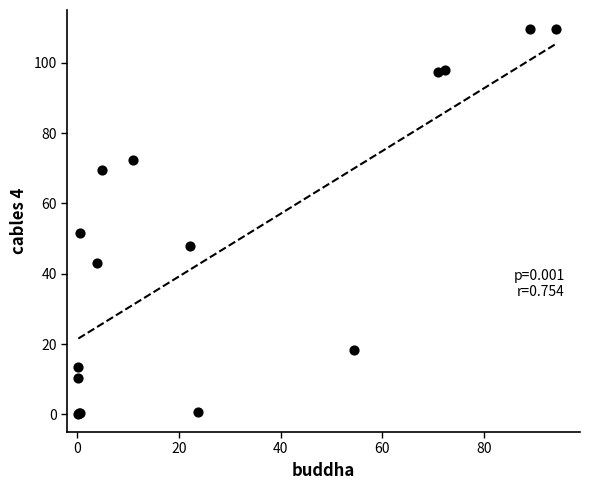

What Y value in the scatter plot is closest to 54?

51.5